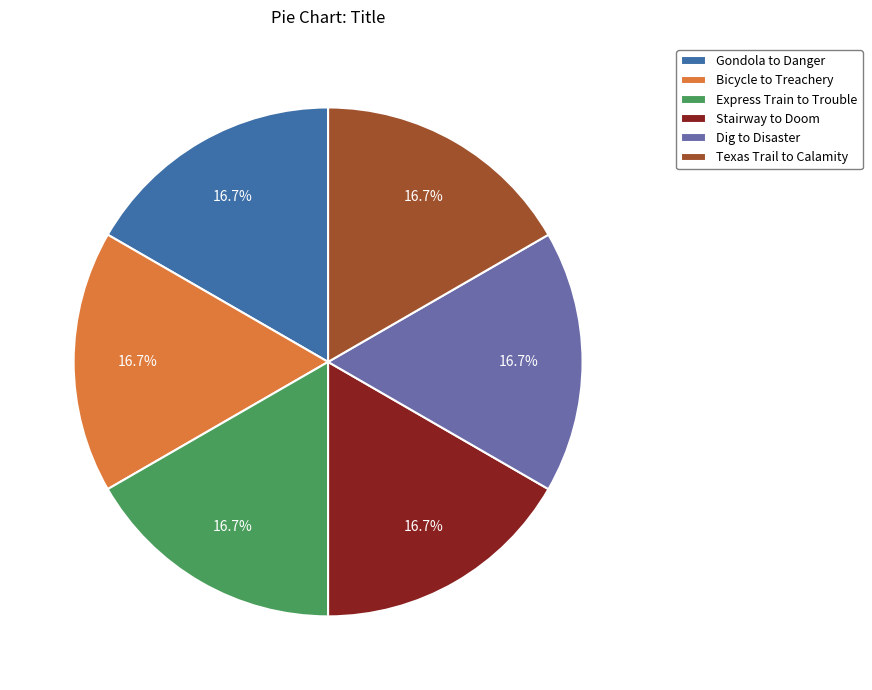

What percentage is NOT represented by Bicycle to Treachery?

83.3%